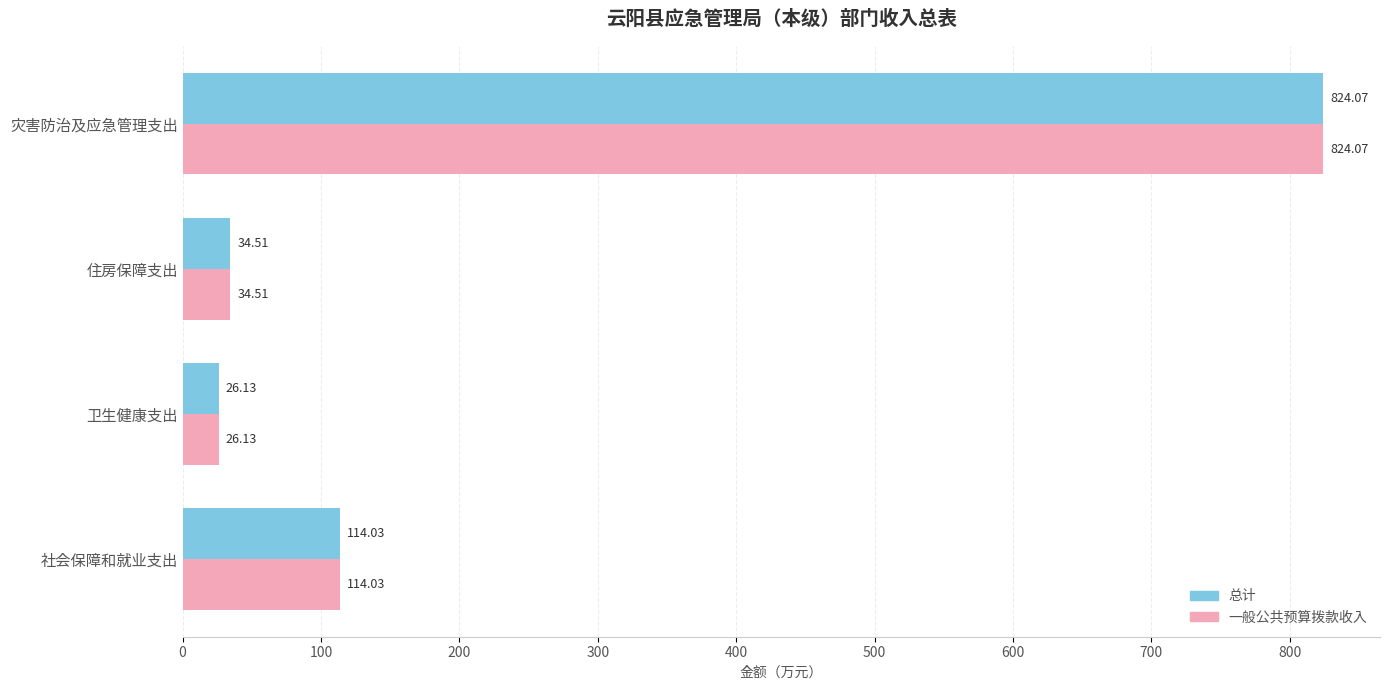

What is the difference between the maximum and minimum values in the 一般公共预算拨款收入 series?

797.9